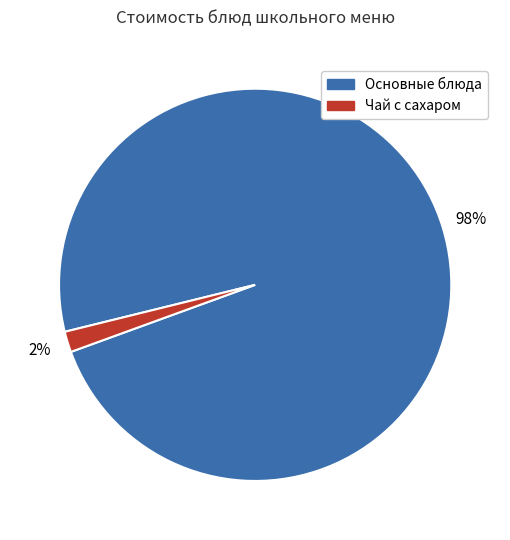

Is the sum of Чай с сахаром and Основные блюда greater than half?

Yes